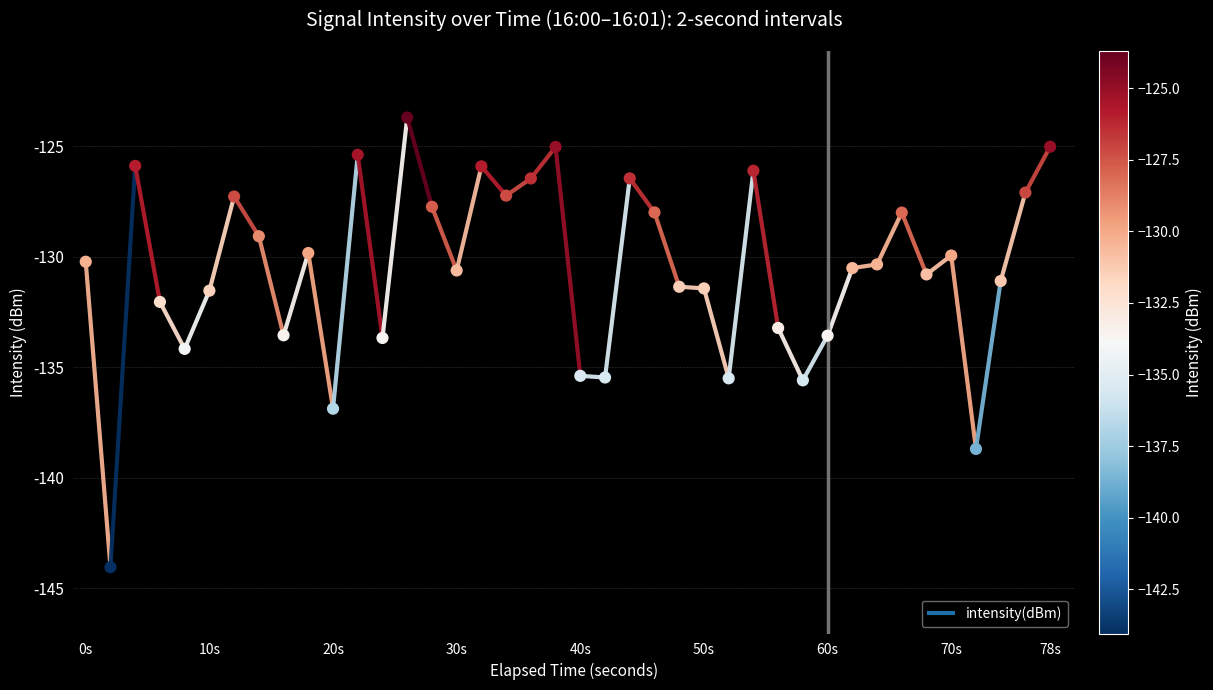

Which has a higher value, 78s or 30s?

78s